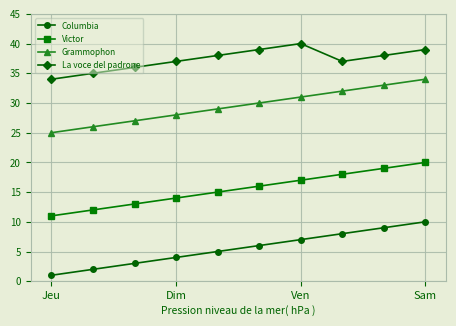

True or false: La voce del padrone has more than 0 interior local peaks.

True